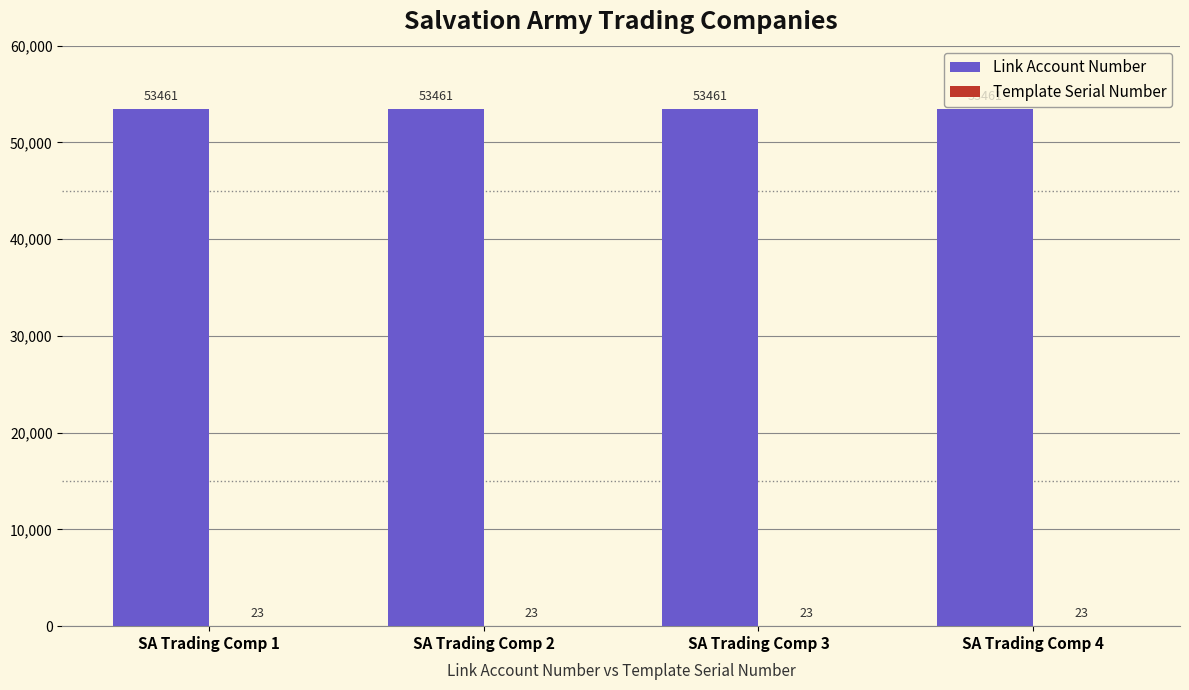

What is the average value of the Link Account Number series?

53461